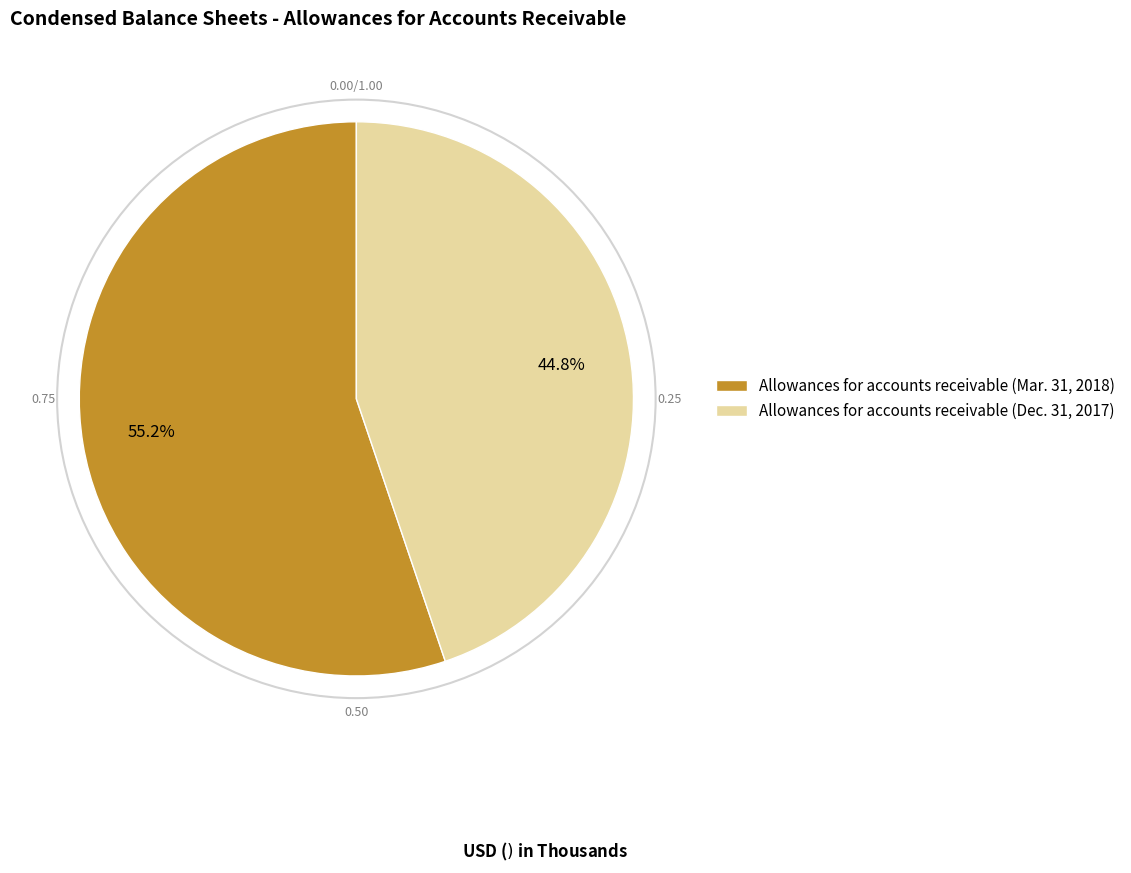

What is the majority slice?

Allowances for accounts receivable (Mar. 31, 2018)